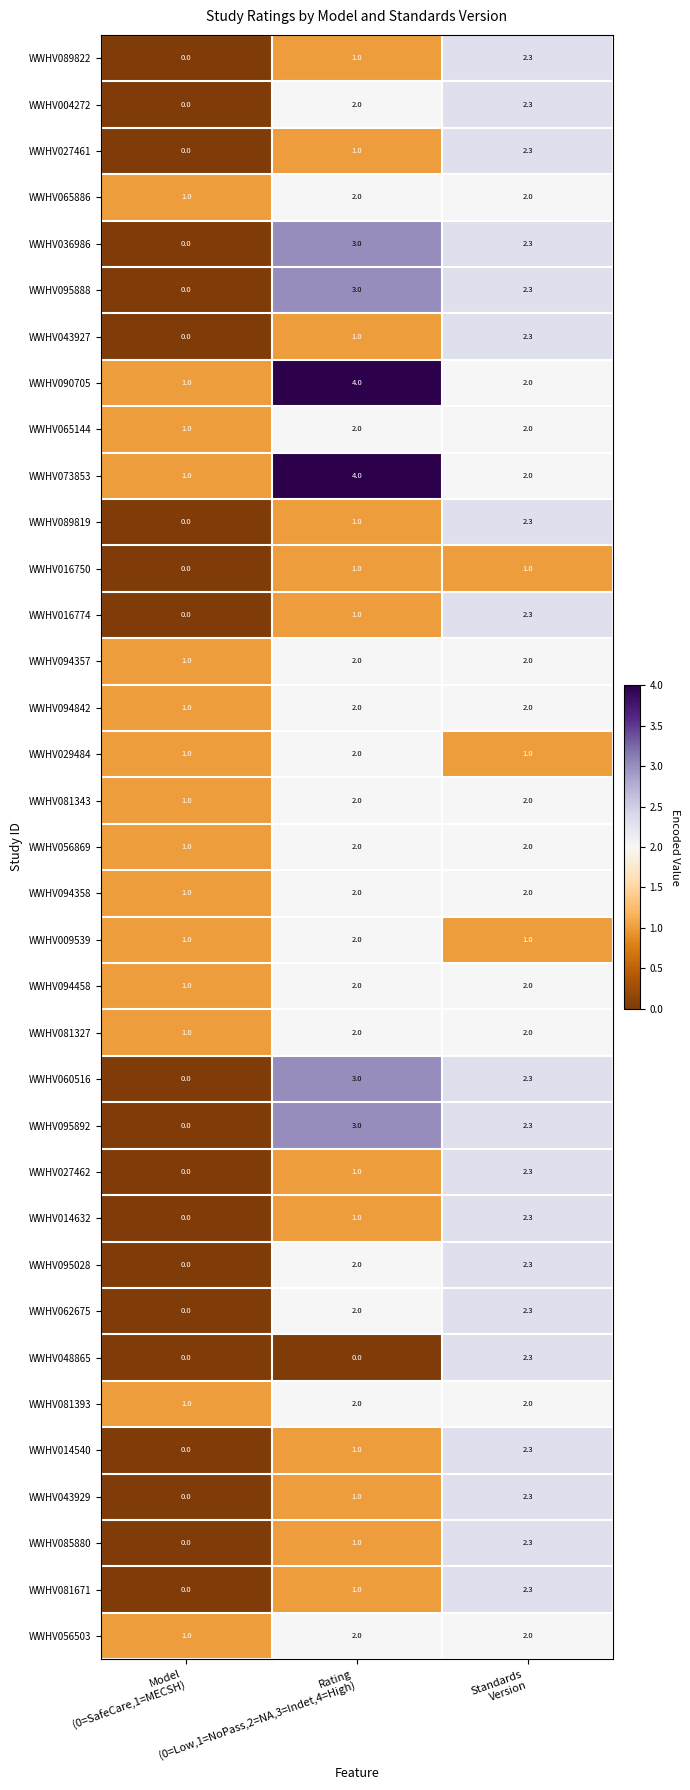

What is the difference between the maximum and second lowest values in the WWHV043929 series?

1.3